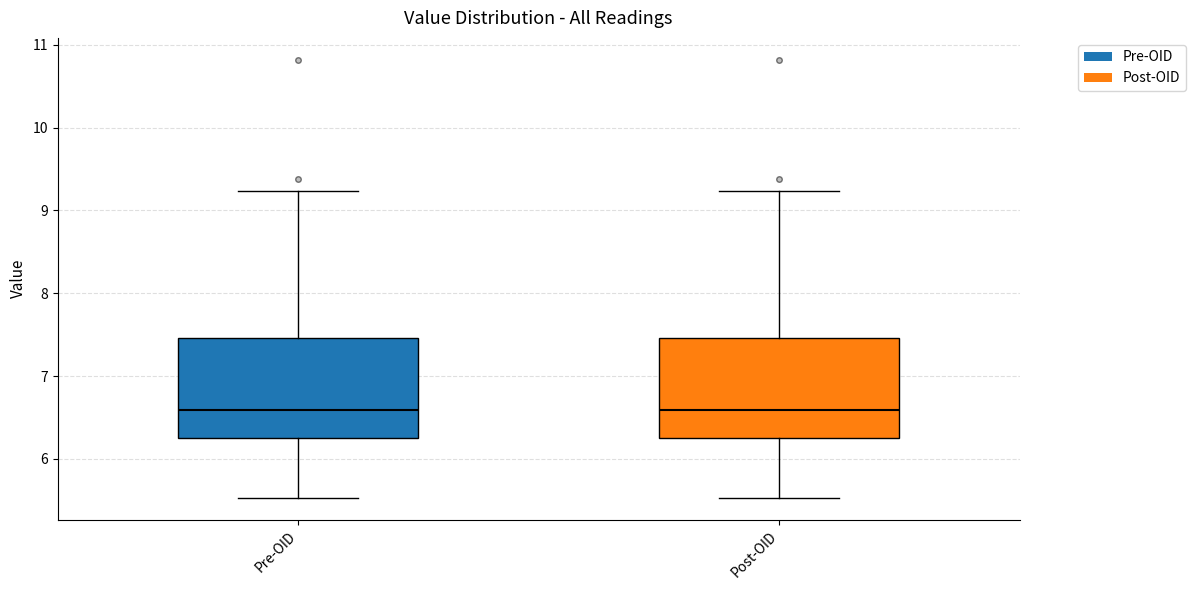

Where does the median line of the box for Post-OID sit on the y-axis? The values are not printed on the chart, so give them approximately, as read against the axis.

6.6